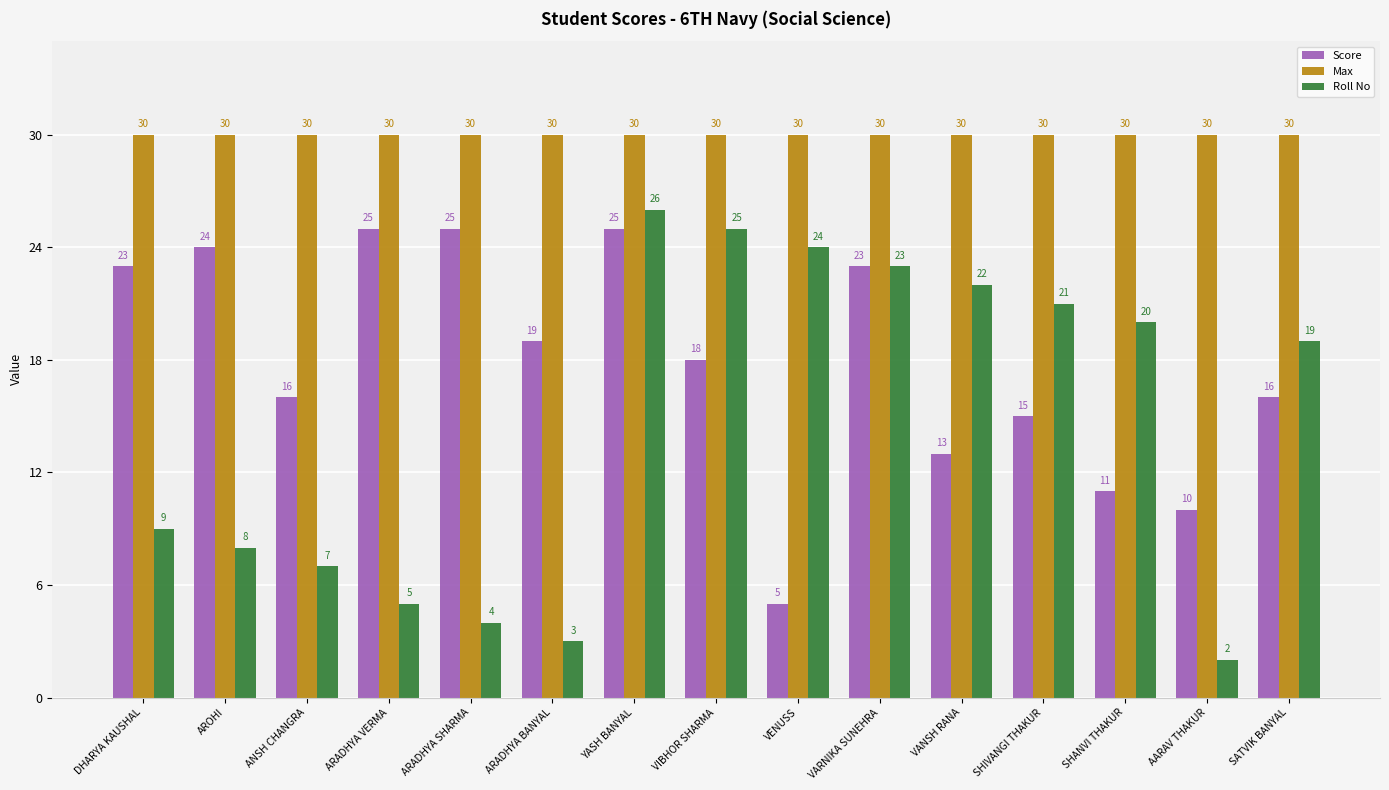

How many groups of bars are there?

15